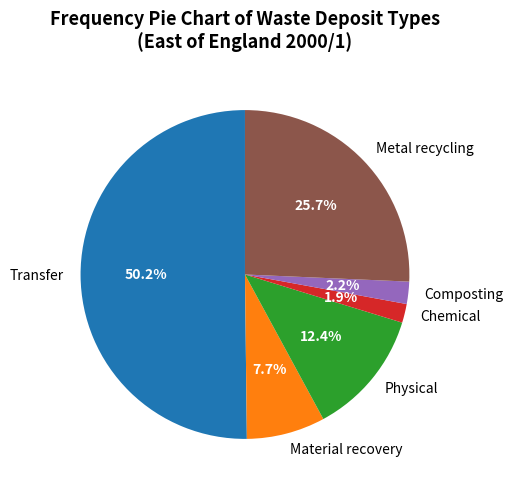

Is it true that Transfer is 50% of the pie?

True